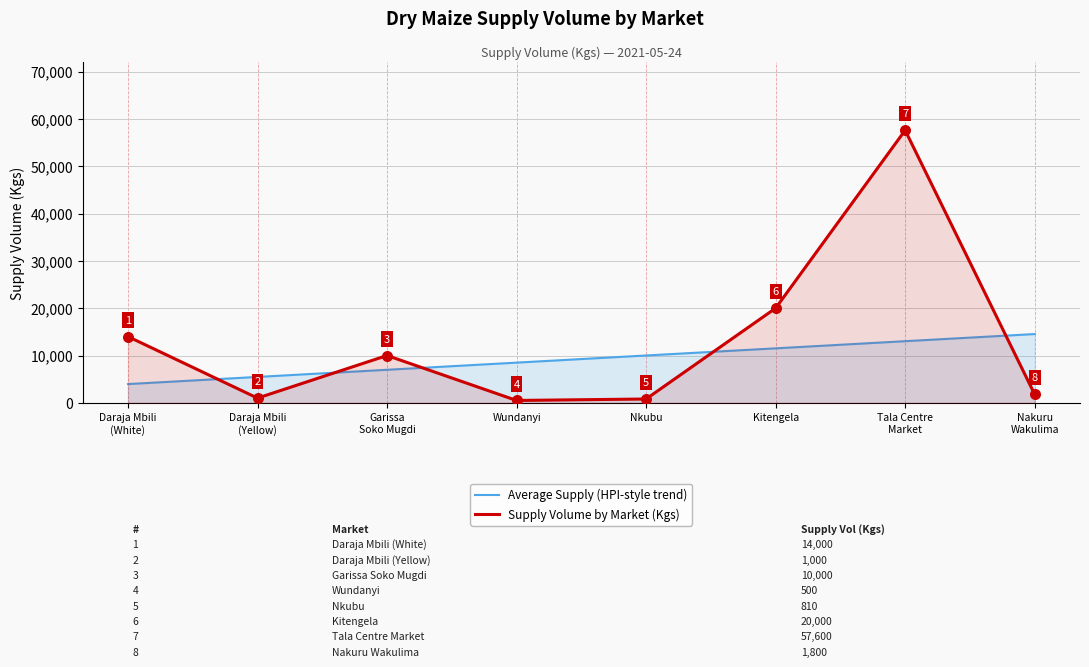

Which series has the largest total across all categories?

Supply Volume by Market (Kgs)